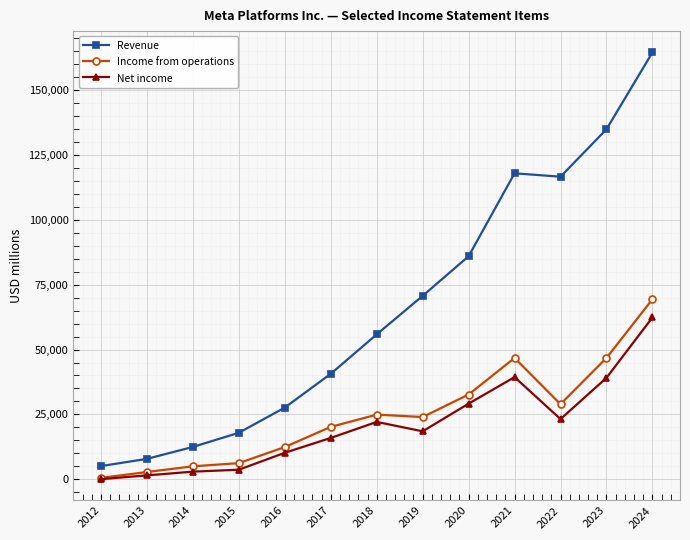

Between 2014 and 2016, which series saw the biggest shift?

Revenue